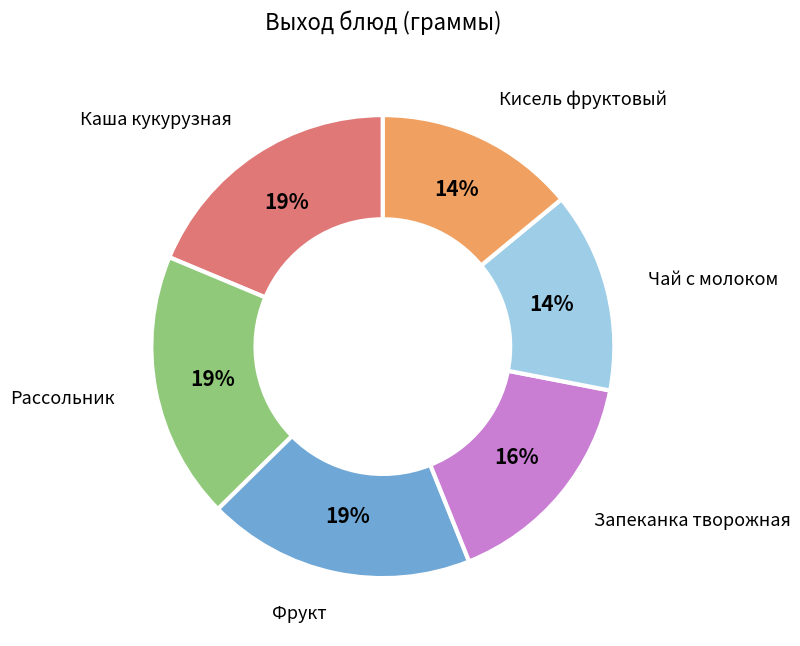

How many slices are in this pie chart?

6